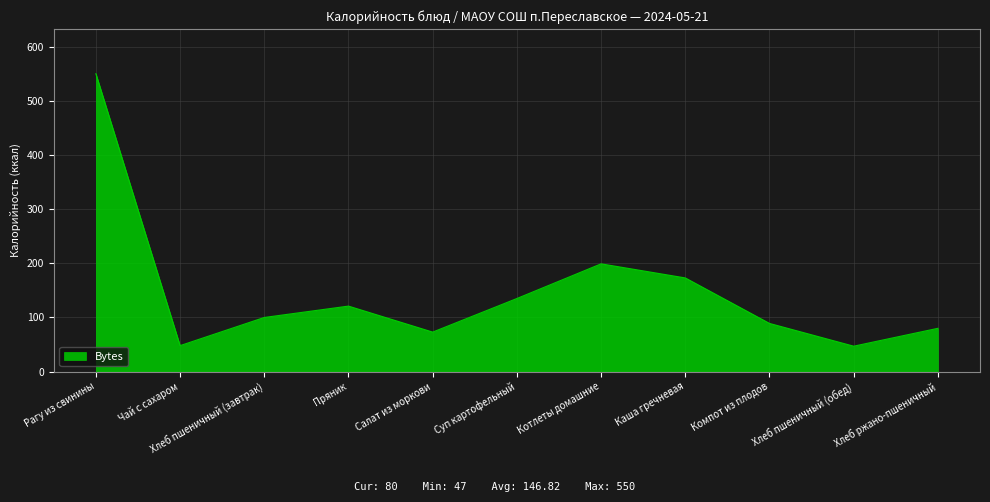

What is the difference between the maximum and minimum values?

503